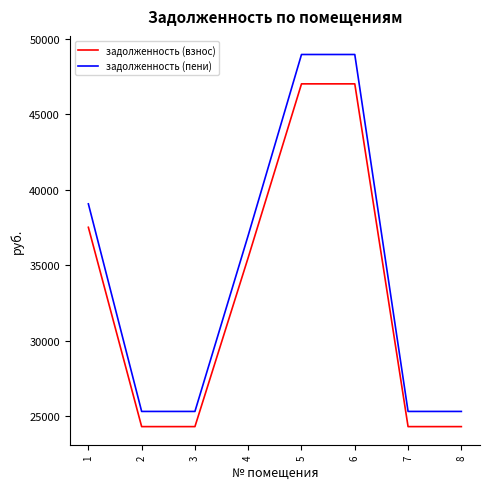

What is the maximum value shown in the chart?

48974.0